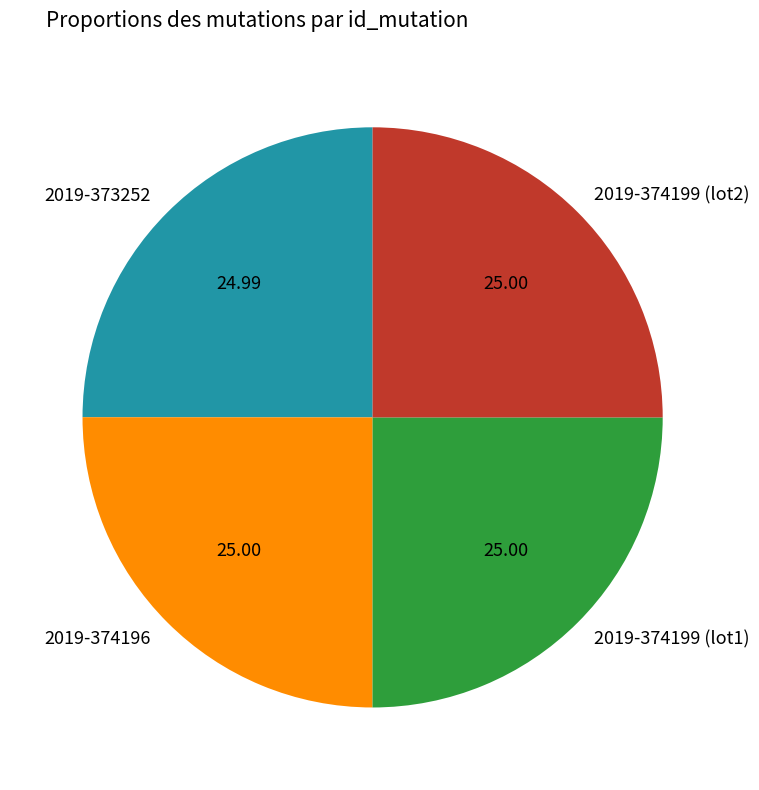

Is 2019-374196 the majority of the pie?

No